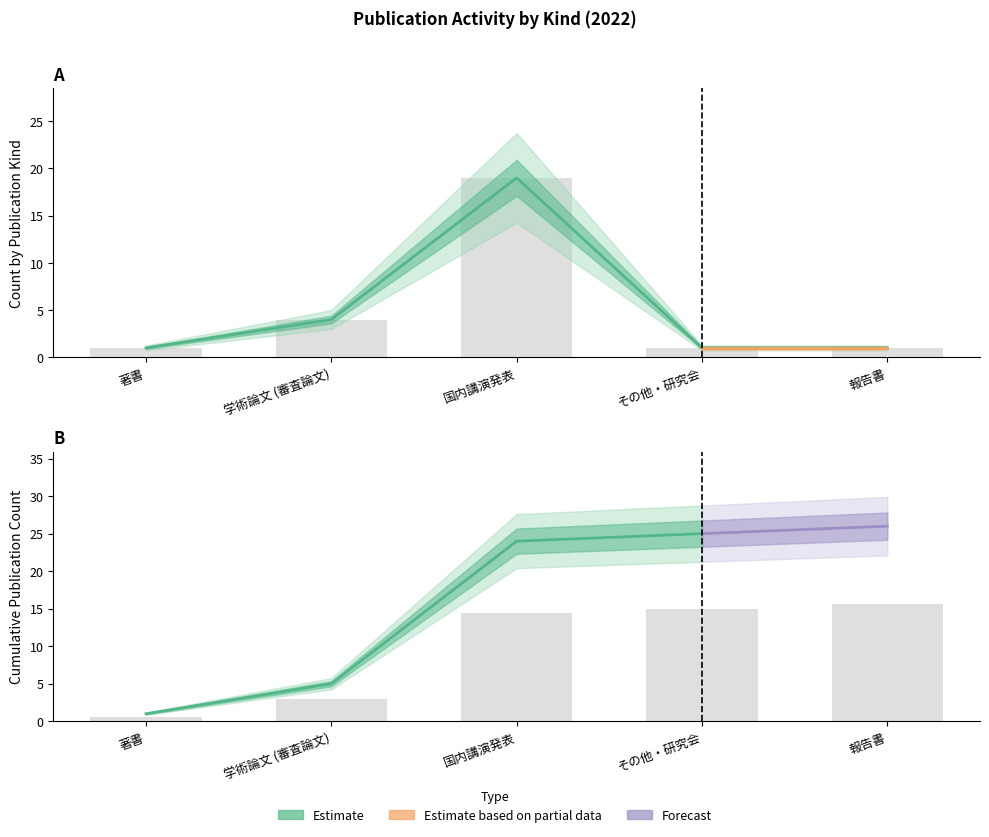

What is the difference between the highest and lowest values at 著書?

1